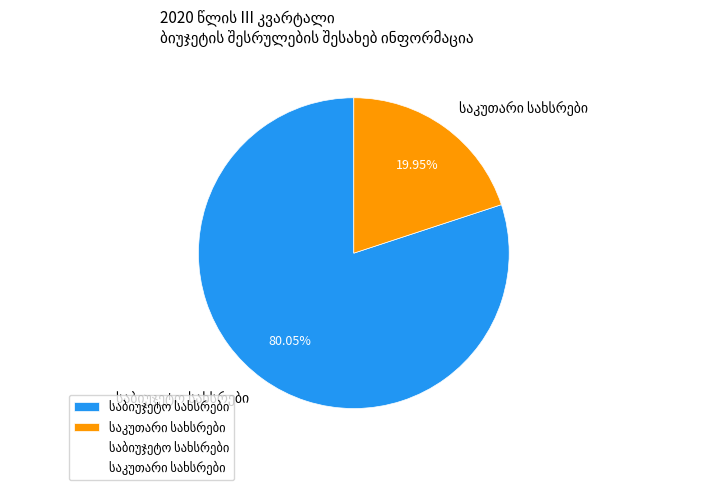

Does any single category account for the majority?

Yes